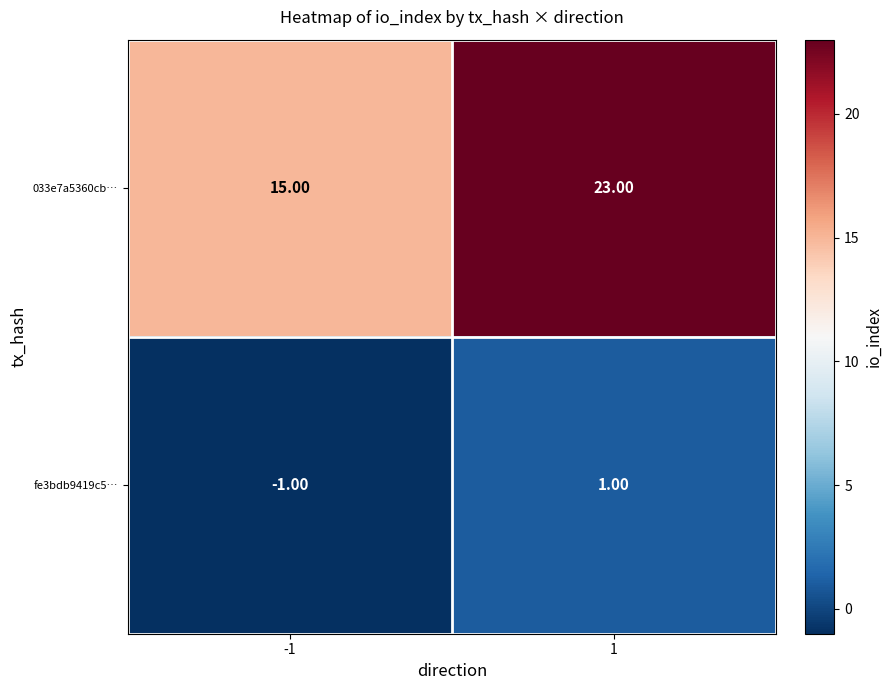

At 1, list the series in order from smallest to largest.

fe3bdb9419c5…, 033e7a5360cb…